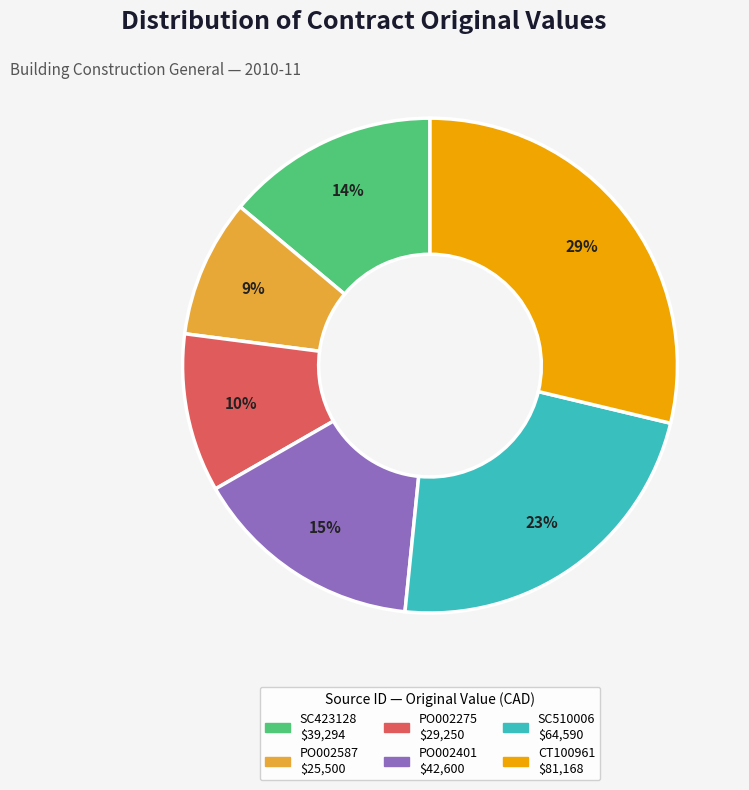

Does any single category account for the majority?

No